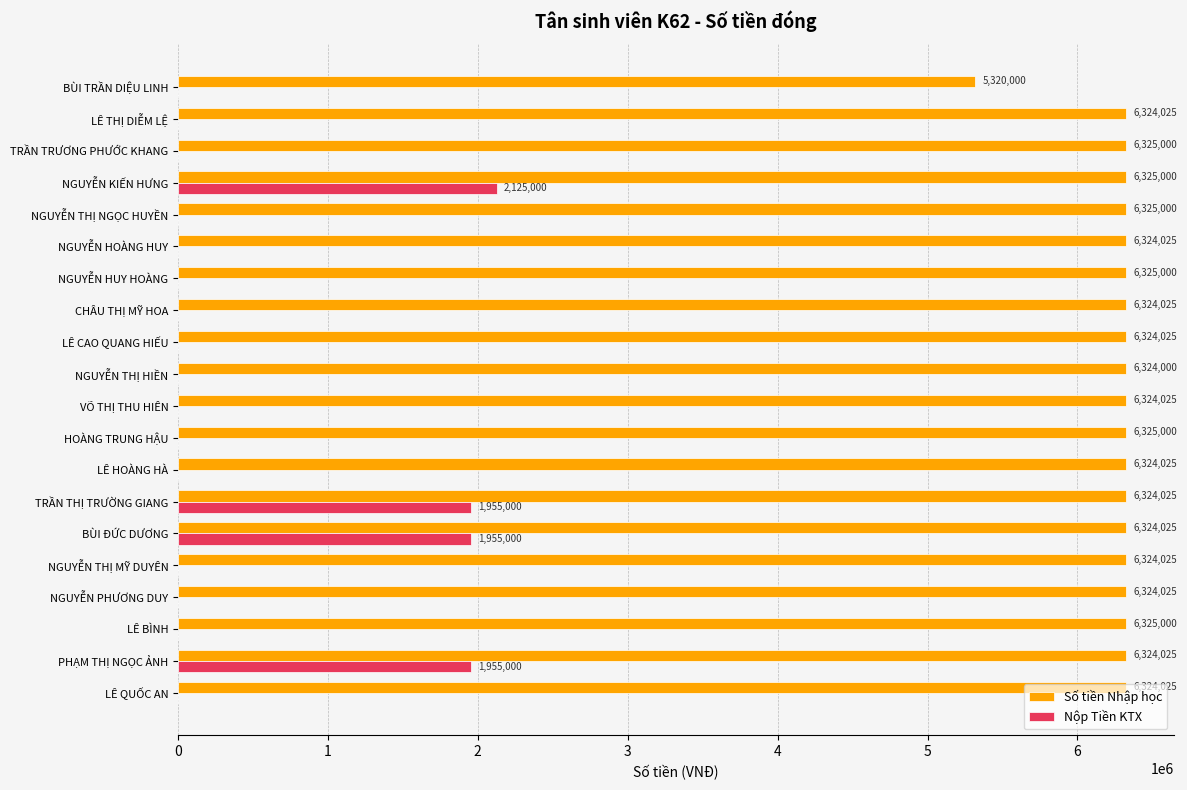

Which series changed the most between PHẠM THỊ NGỌC ẢNH and LÊ BÌNH?

Nộp Tiền KTX